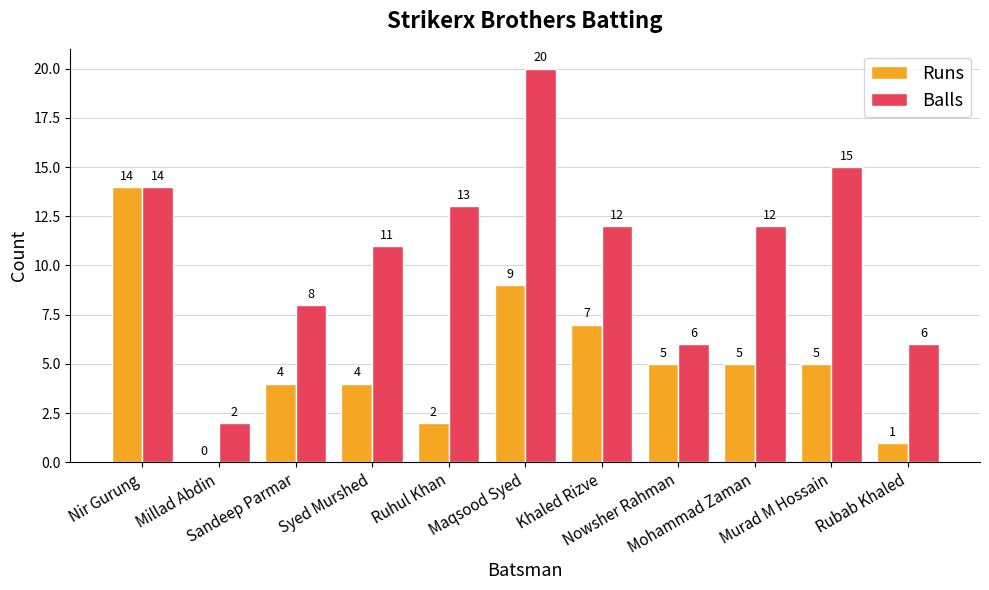

Which series has the largest total across all categories?

Balls